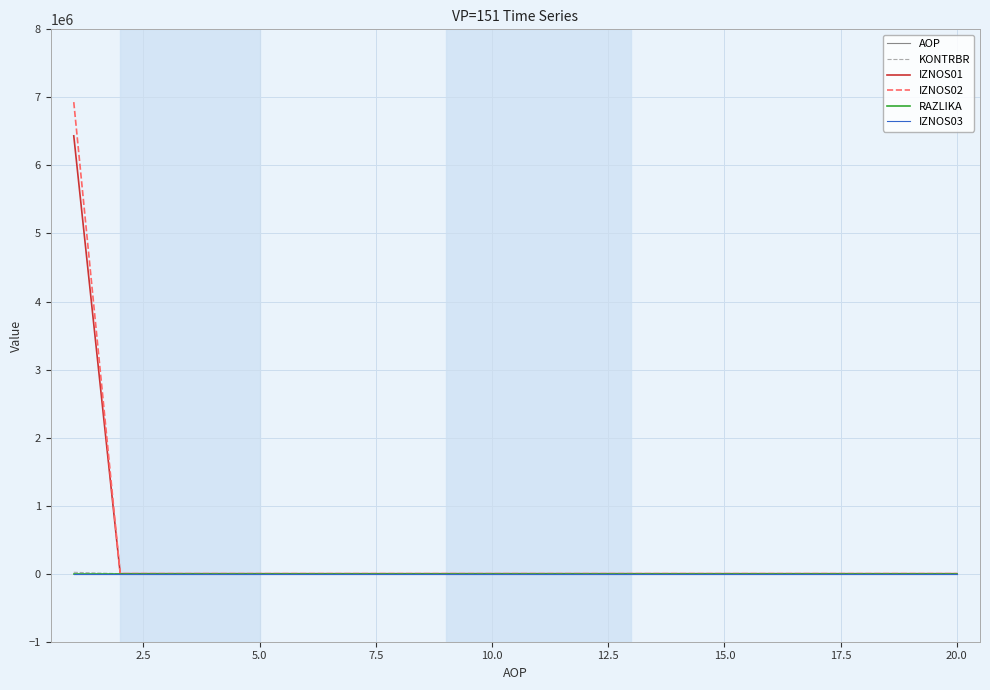

What is the maximum value shown in the chart?

6930412.3